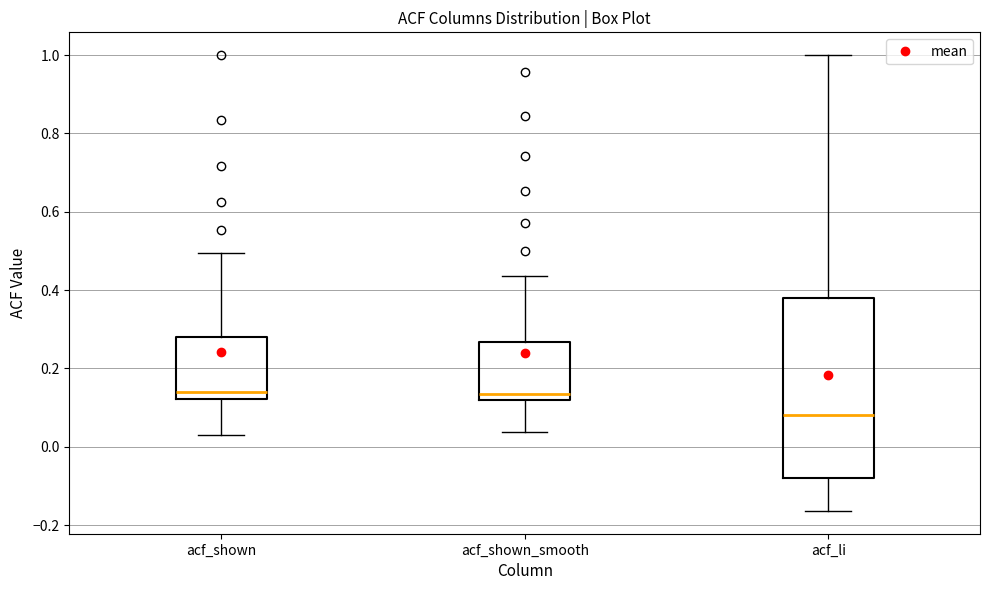

Which box has the lowest median line?

acf_li